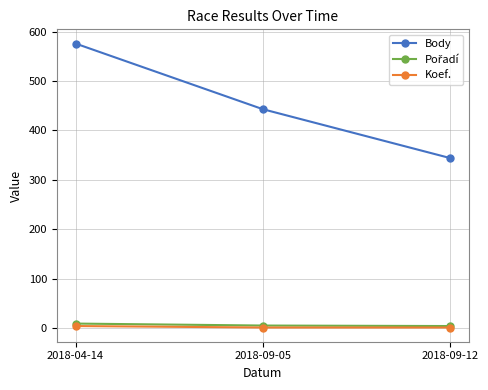

Which series has the largest range (max minus min)?

Body